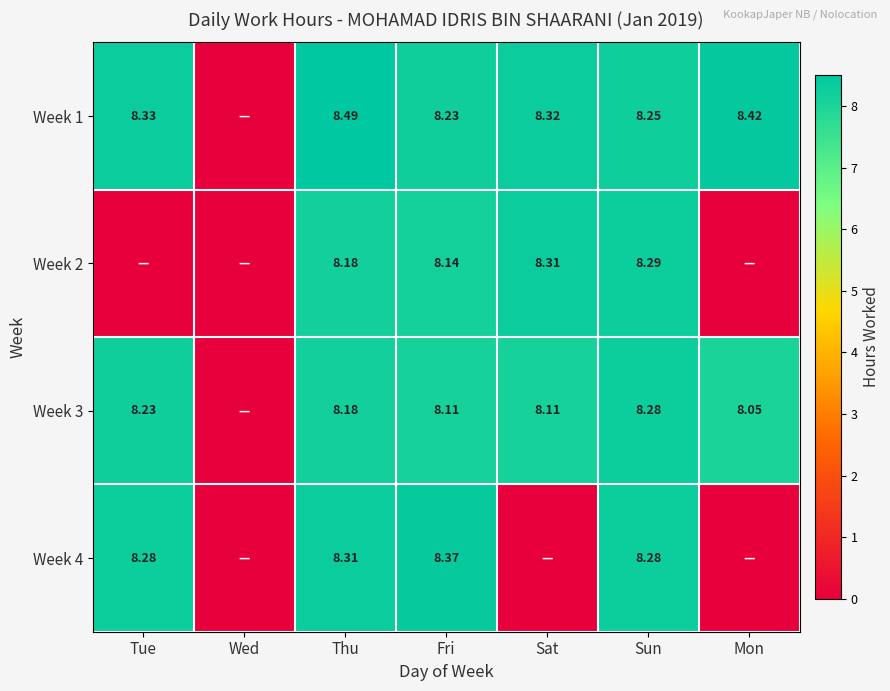

Count the number of categories in the chart.

7